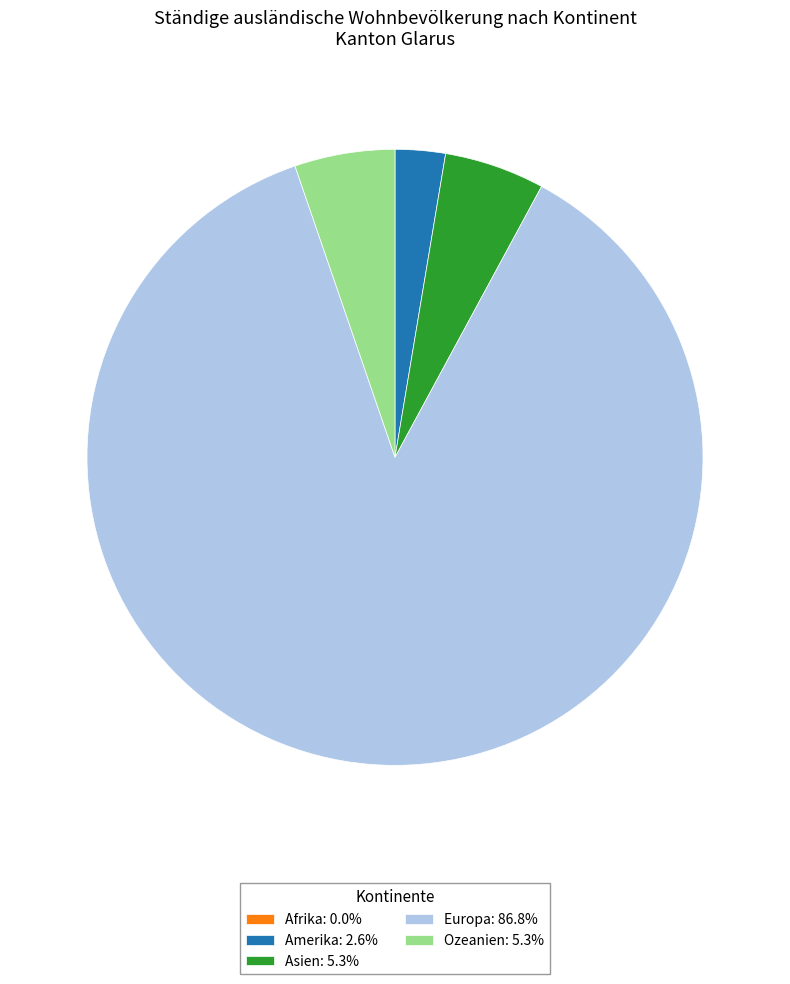

Which slice is the largest?

Europa